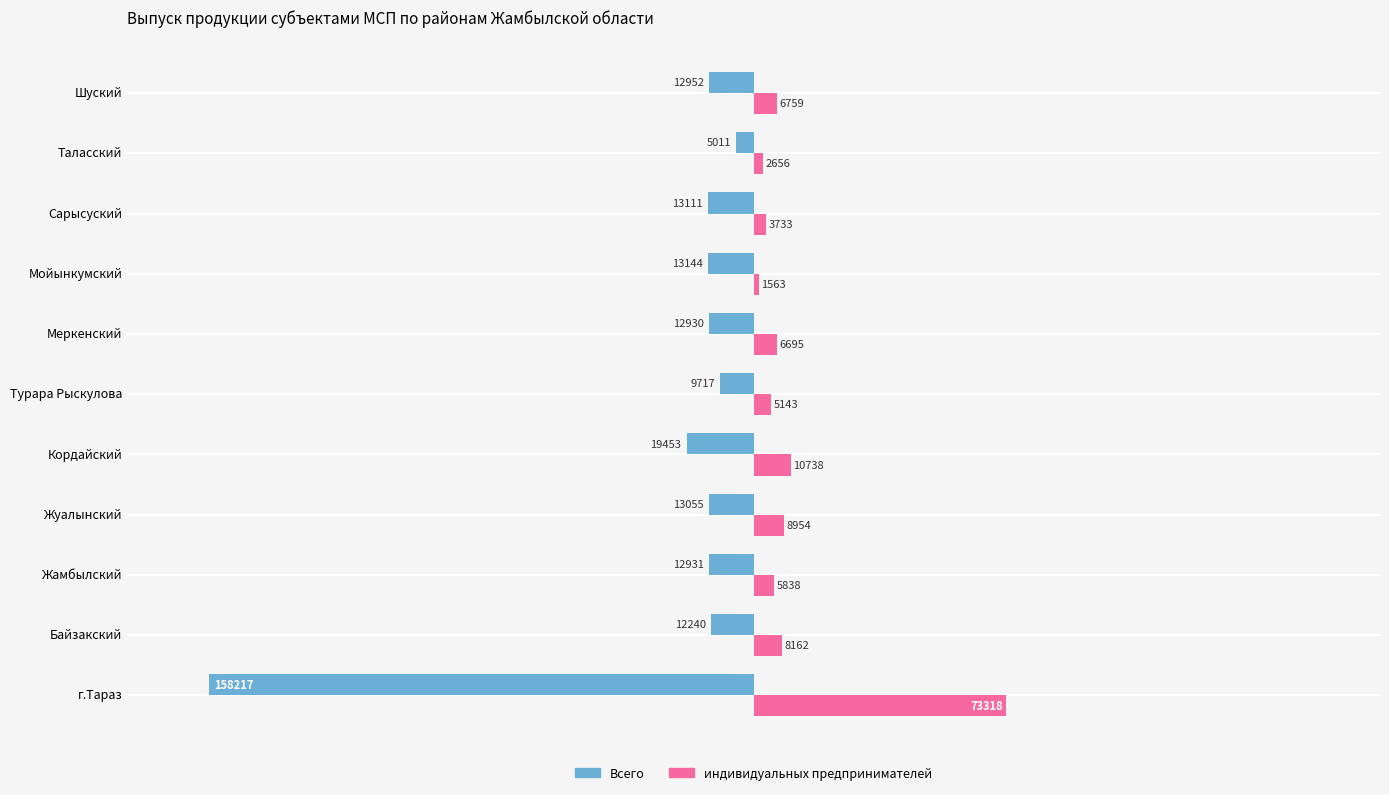

True or false: Всего has a value of -13055 at Жуалынский.

True